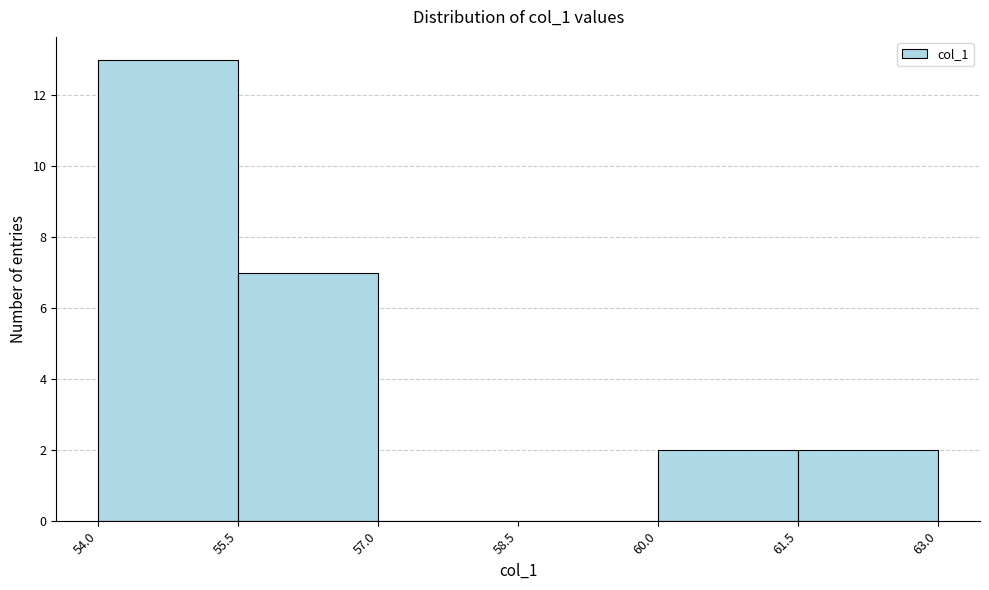

Reading left to right, transcribe this chart: for each bar, give the range it covers on the x-axis and its height. The values are not printed on the chart, so give them approximately, as read against the axis.

54.0 to 55.5: 13
55.5 to 57.0: 7
57.0 to 58.5: 0
58.5 to 60.0: 0
60.0 to 61.5: 2
61.5 to 63.0: 2